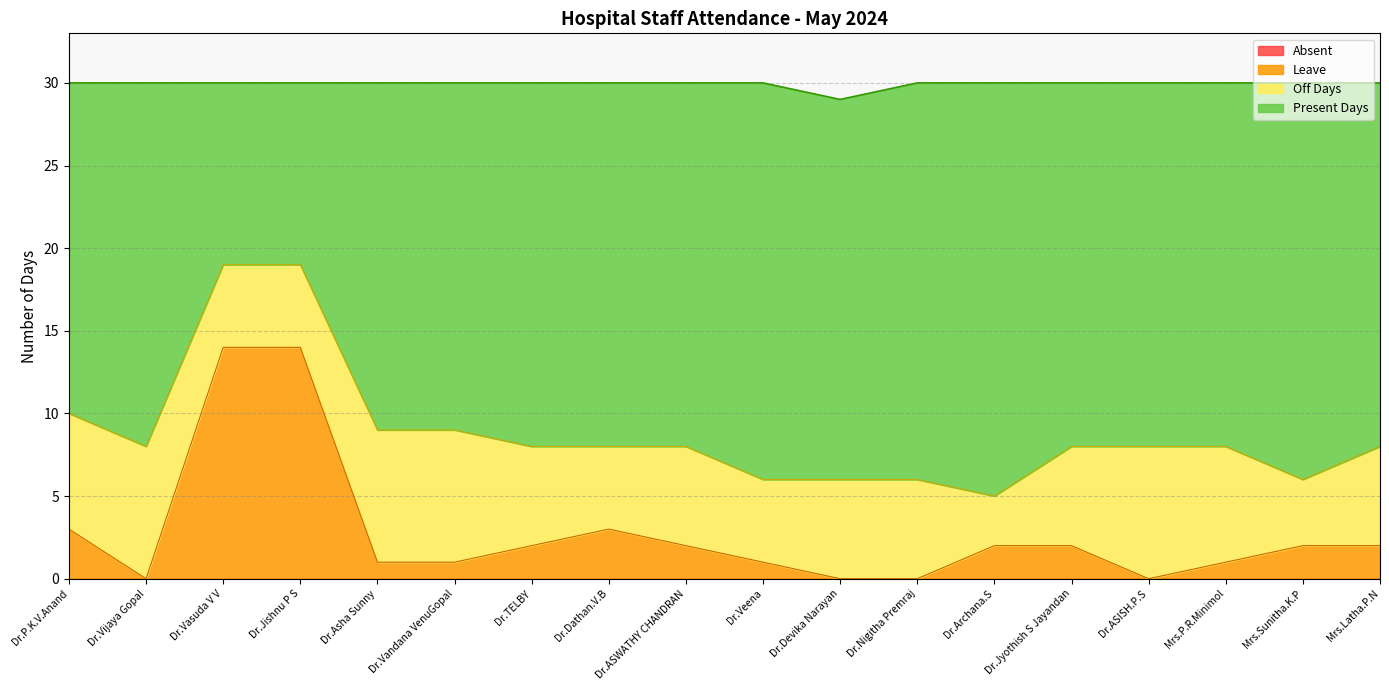

What is the label of the 14th point from the right?

Dr.Asha Sunny